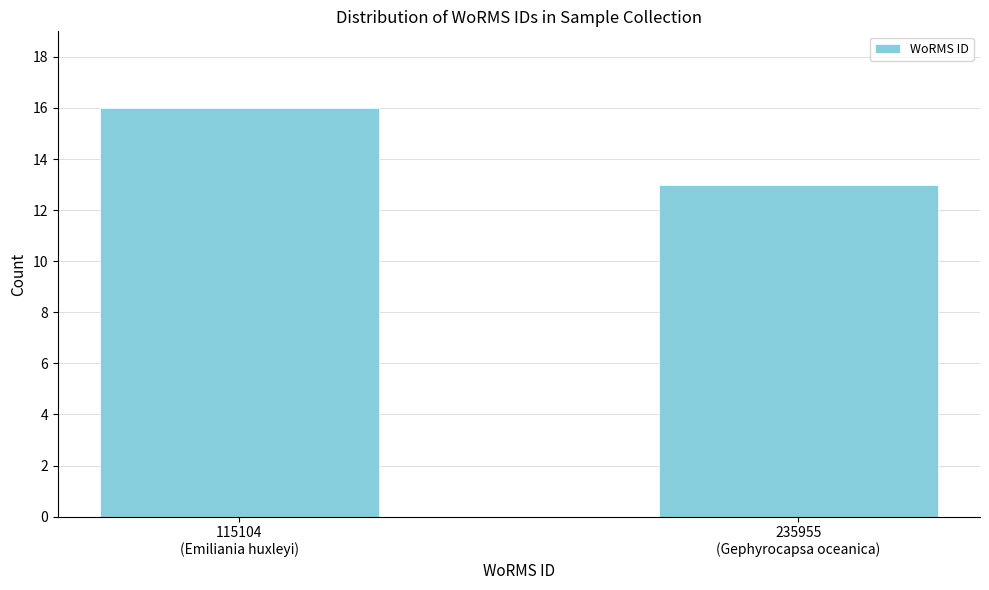

Reading left to right, list all the values displayed in this chart.

16	13